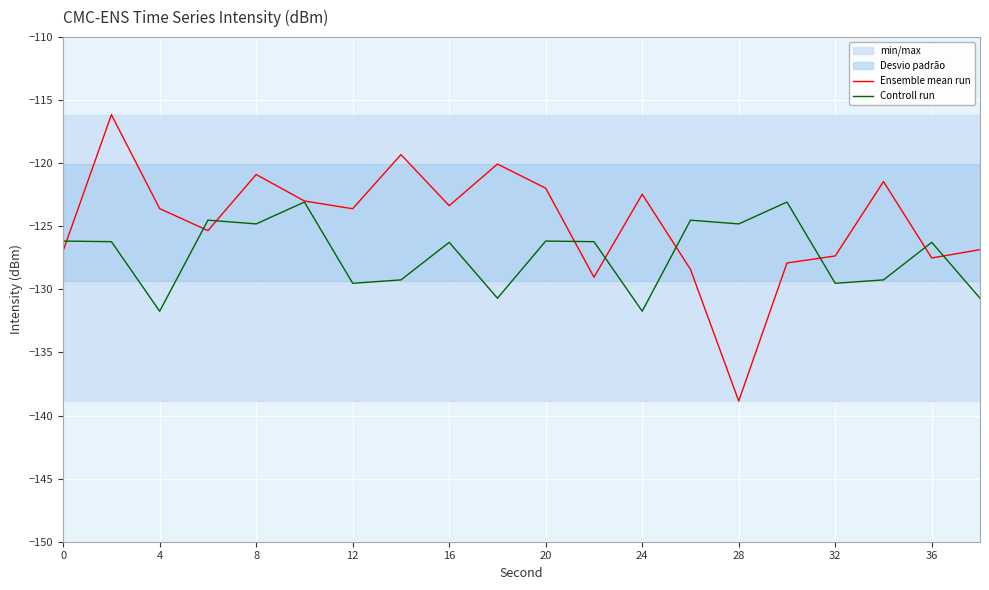

What is the difference between the maximum and second lowest values in the Controll run series?

8.7